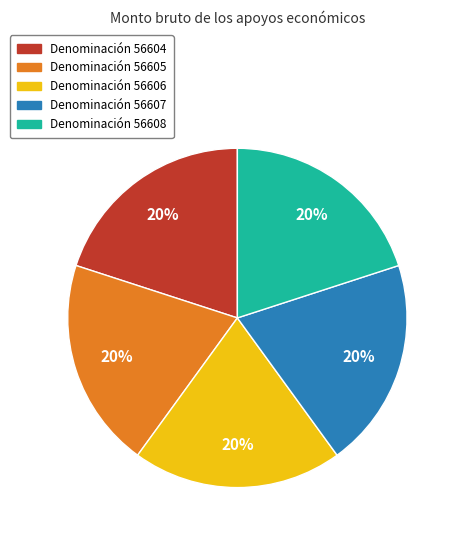

Is there any slice that represents more than half of the pie?

No